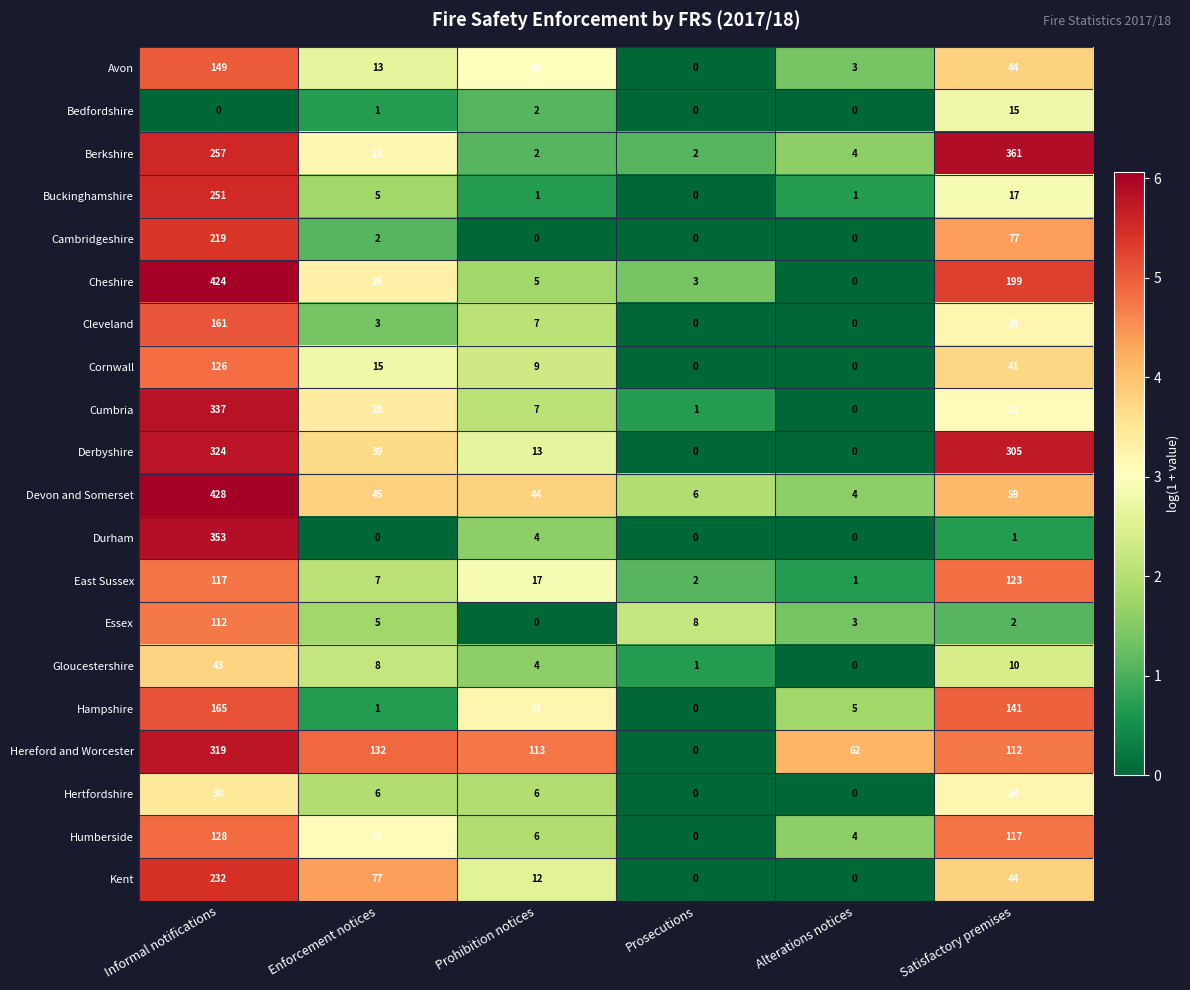

True or false: Kent has a value of 77 at Enforcement notices.

True